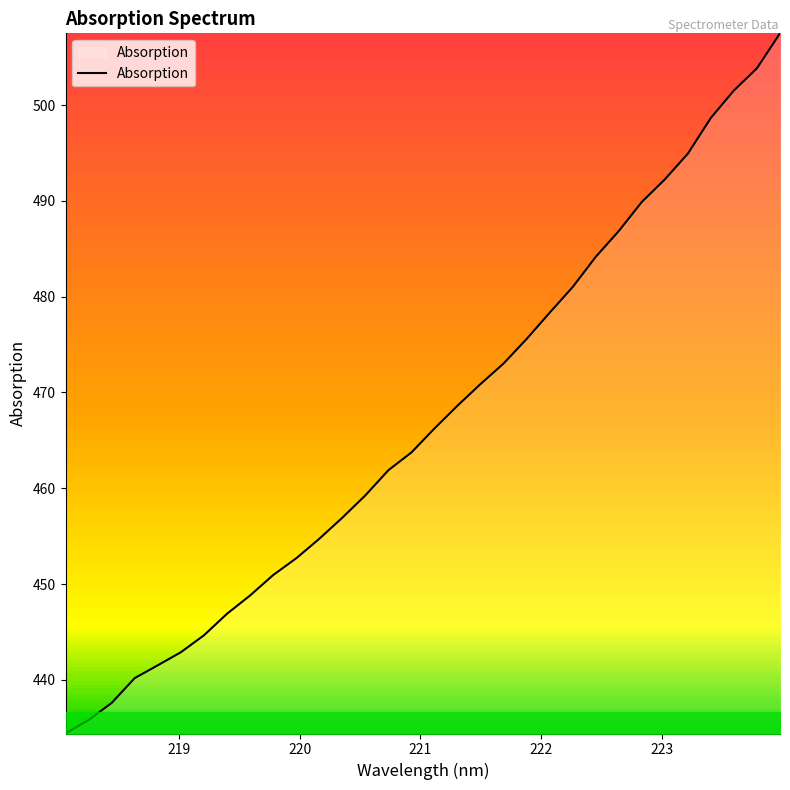

What is the difference between the maximum and minimum values?

73.1